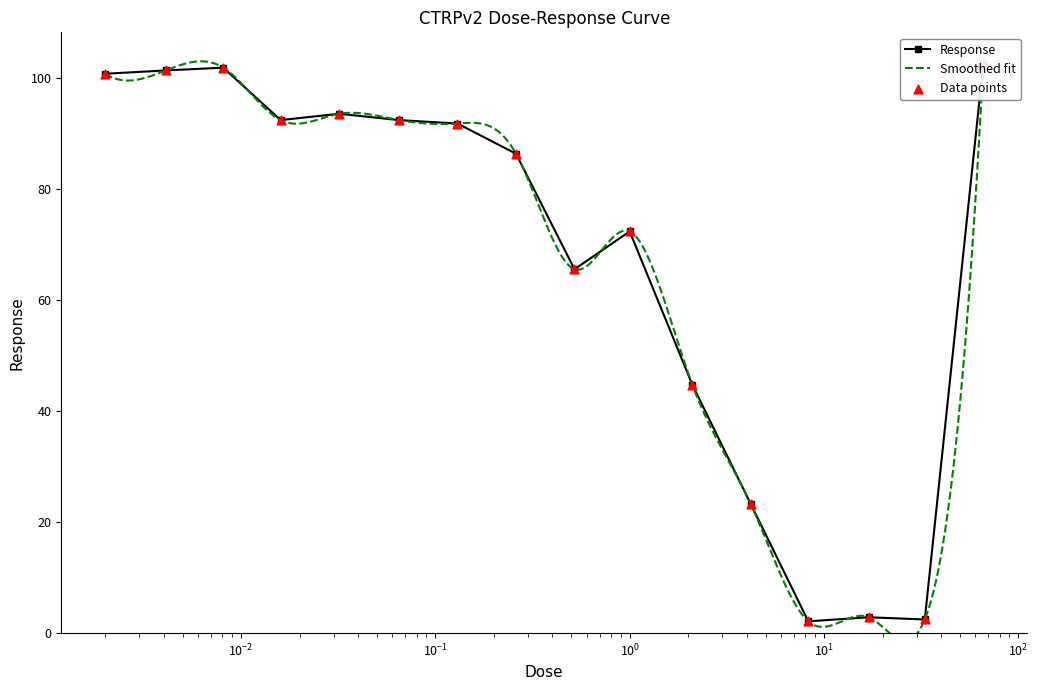

What is the change in value from 0.002 to 0.13?

-9.0